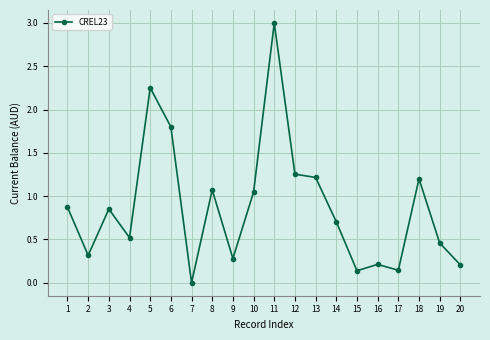

Which category has the lowest value across all series?

7